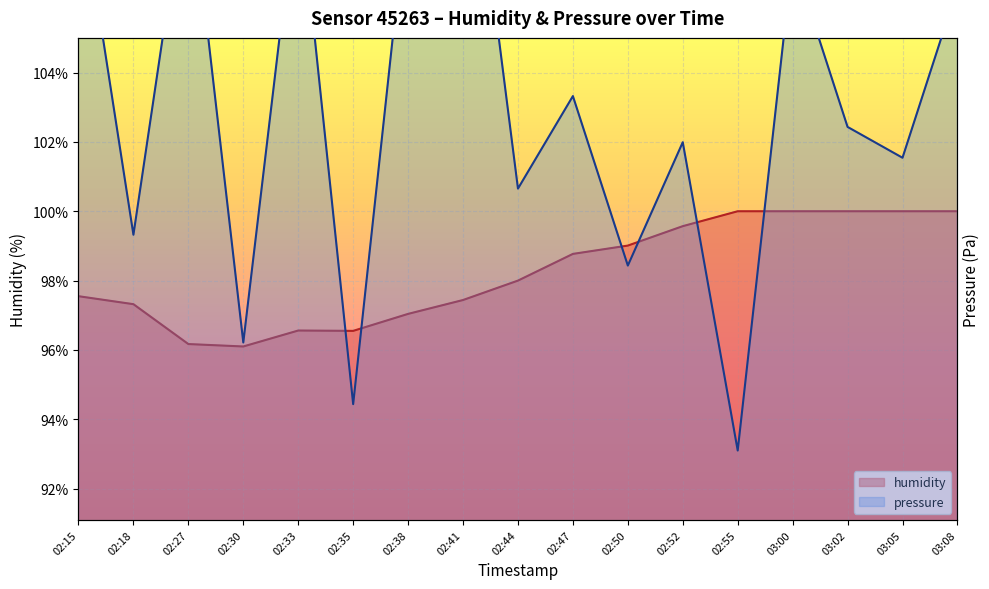

What is the label of the 7th point from the left?

02:38